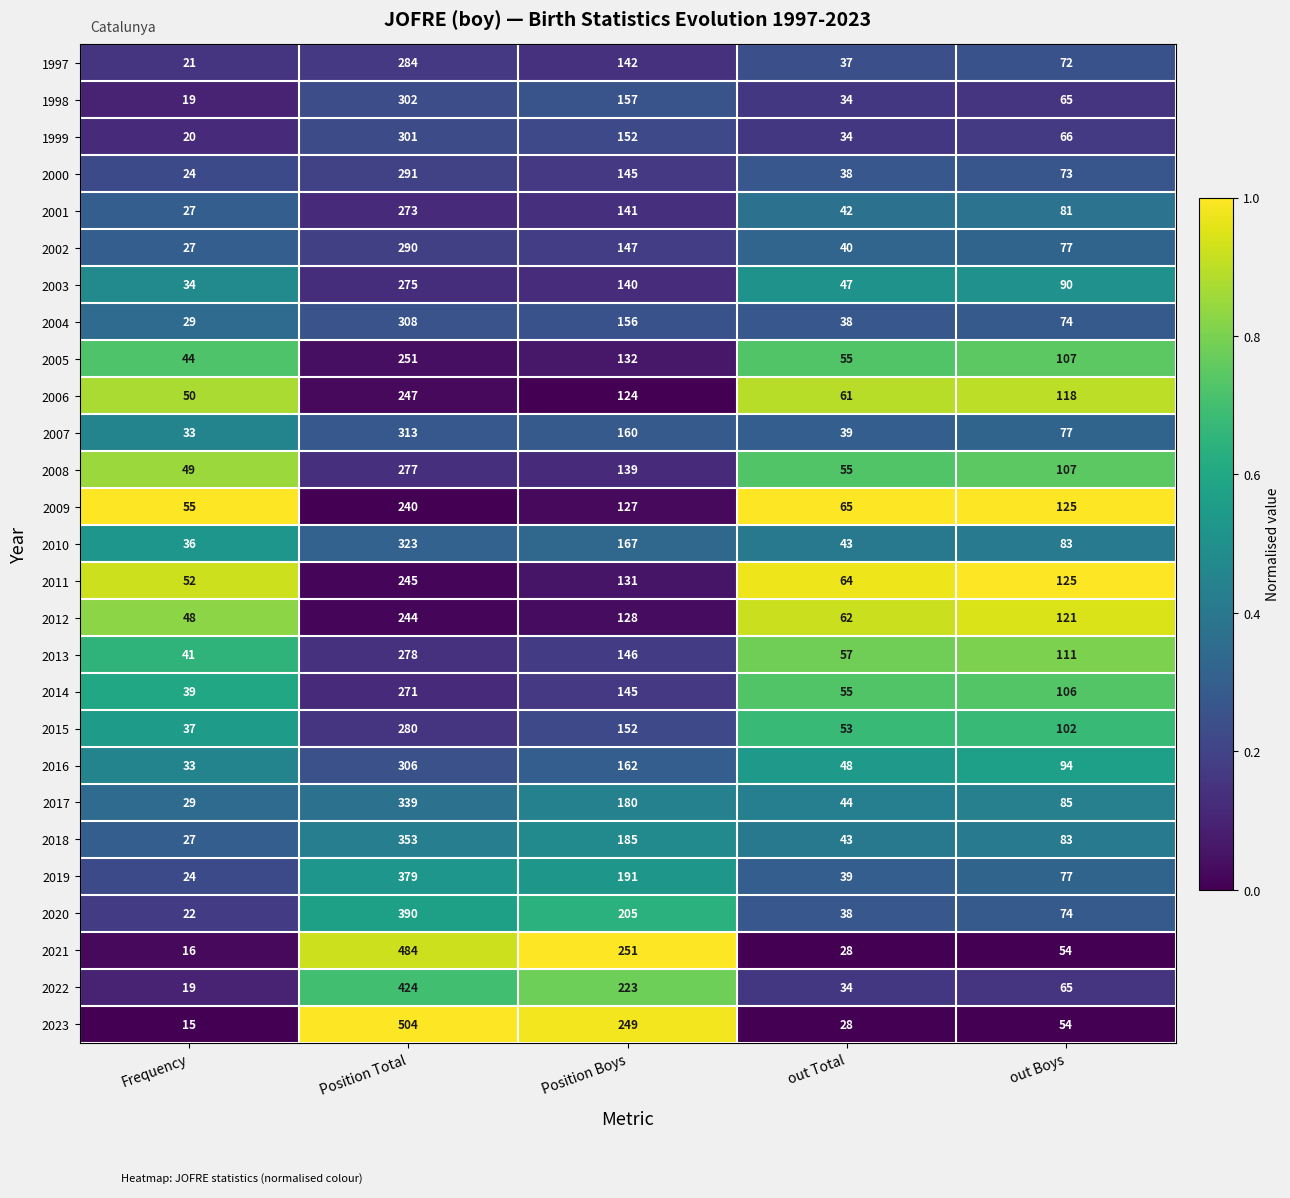

At which category is the sum across all series the highest?

Position Total